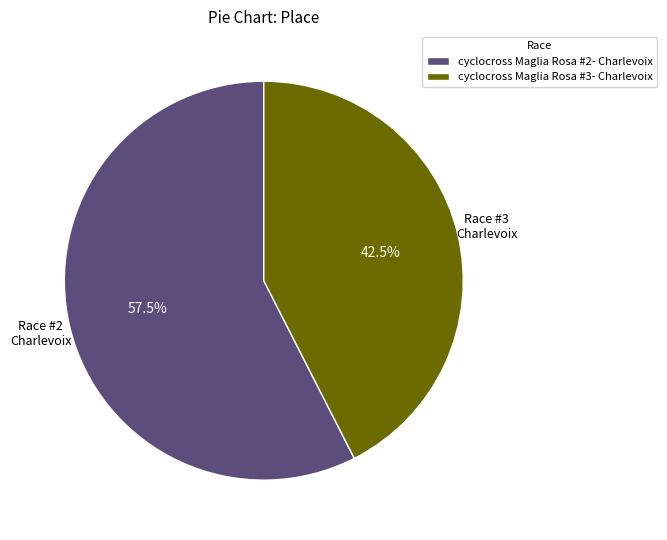

Is there any slice that represents more than half of the pie?

Yes